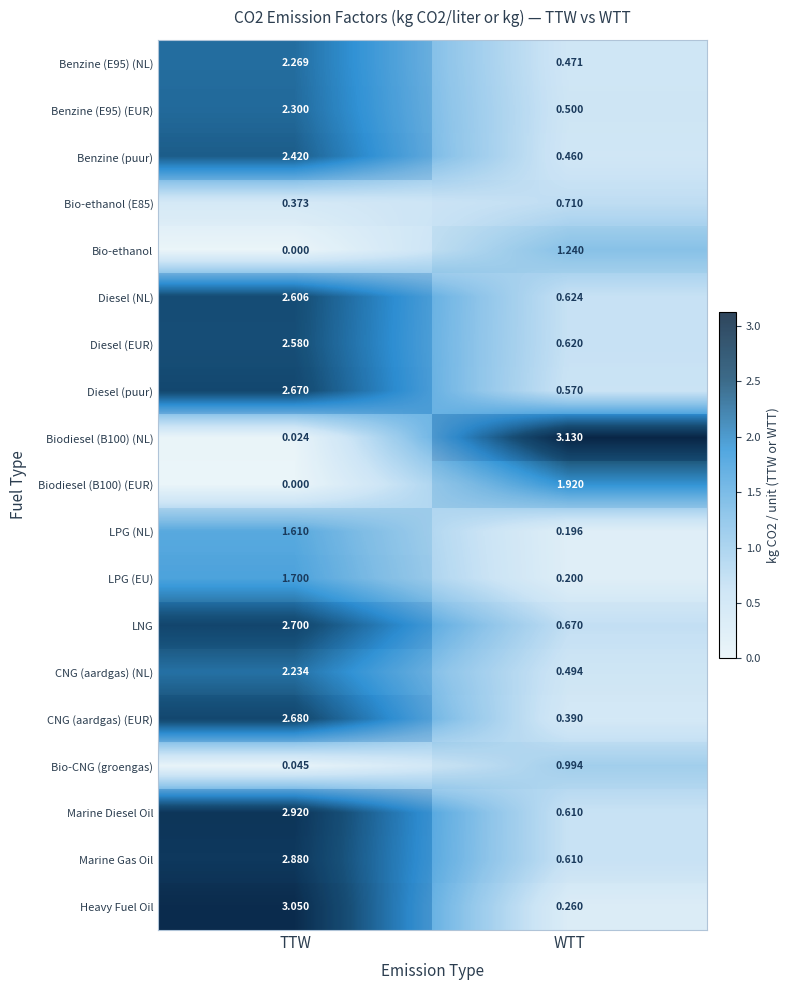

What is the sum of all LNG values?

3.4